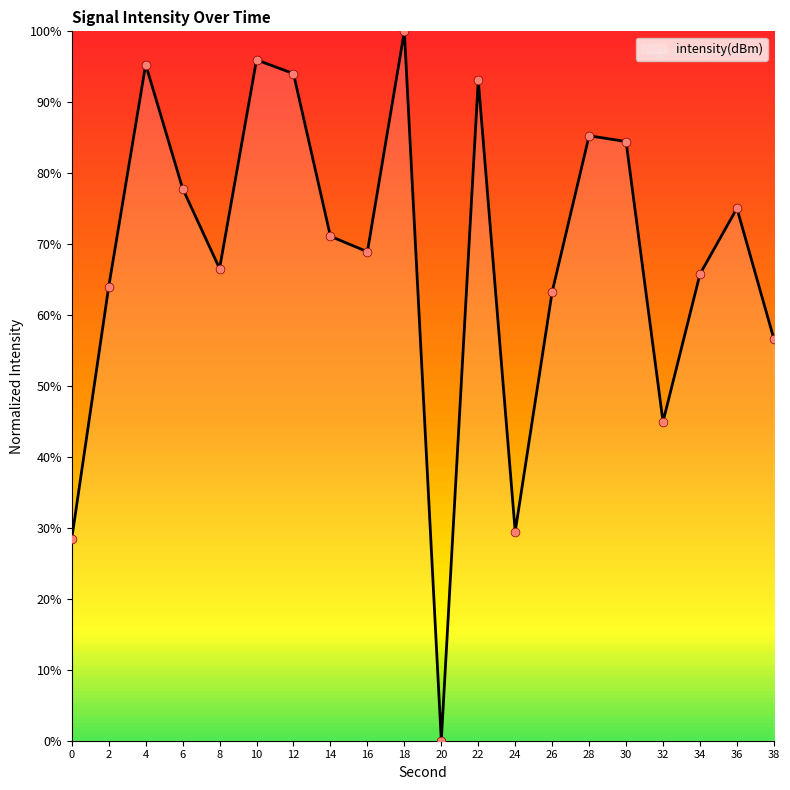

Approximately how many times larger is the value at 26 compared to 34?

1.0